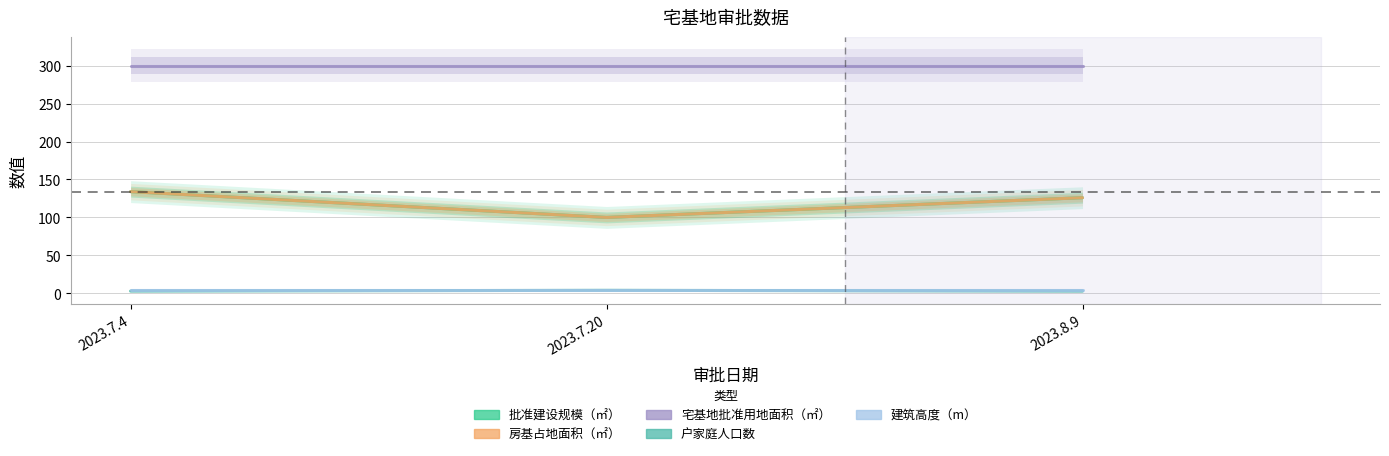

What is the label of the 2nd point from the right?

2023.7.20